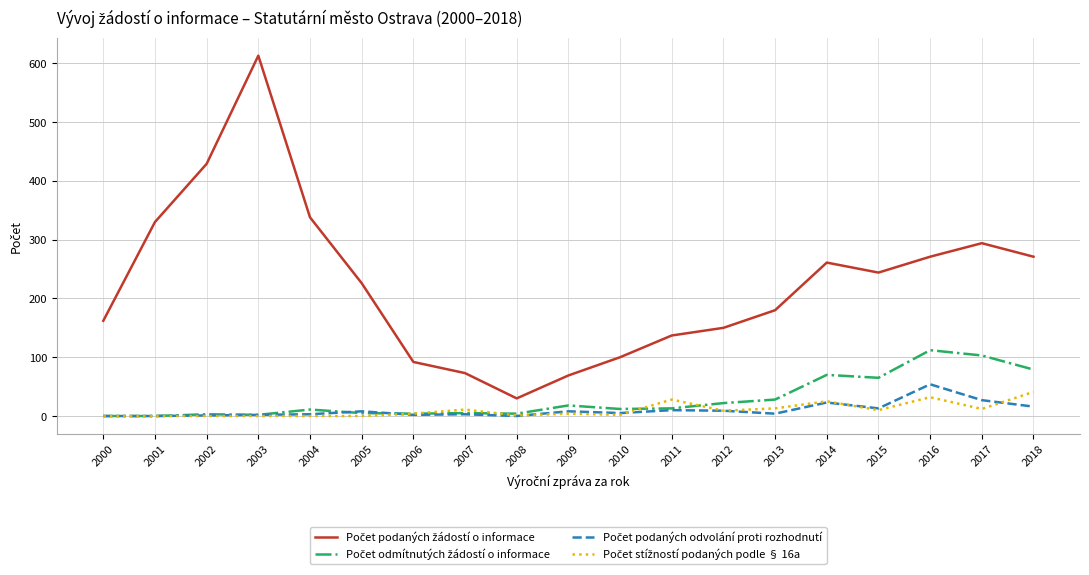

At how many categories does at least one series exceed 590?

1